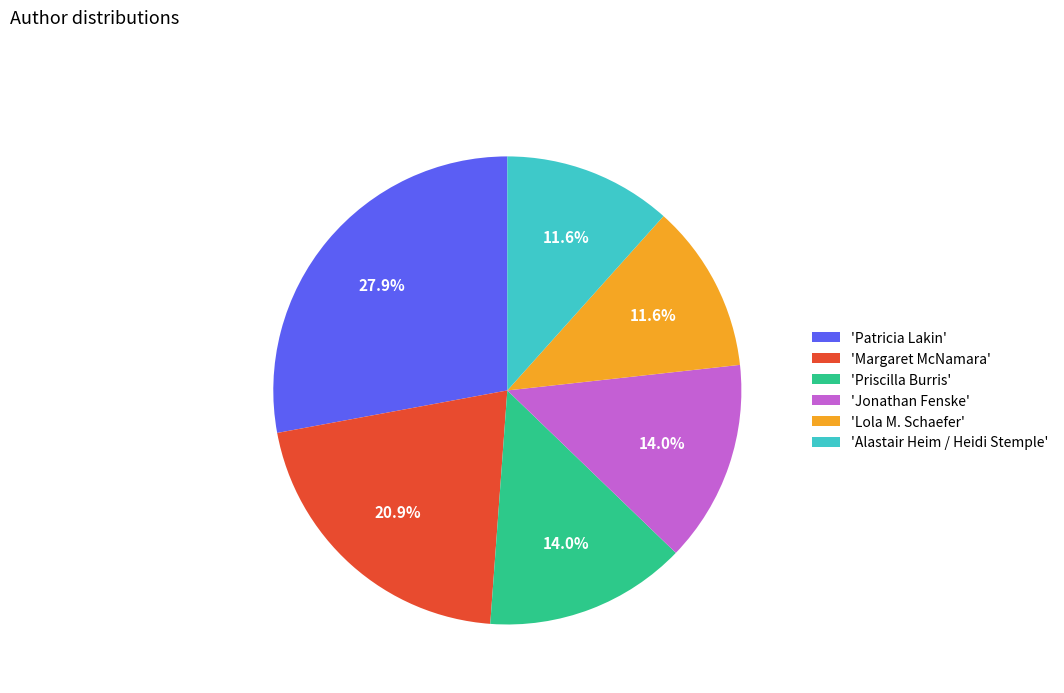

What is the ratio of the value at 'Alastair Heim / Heidi Stemple' to the value at 'Lola M. Schaefer'?

1.0